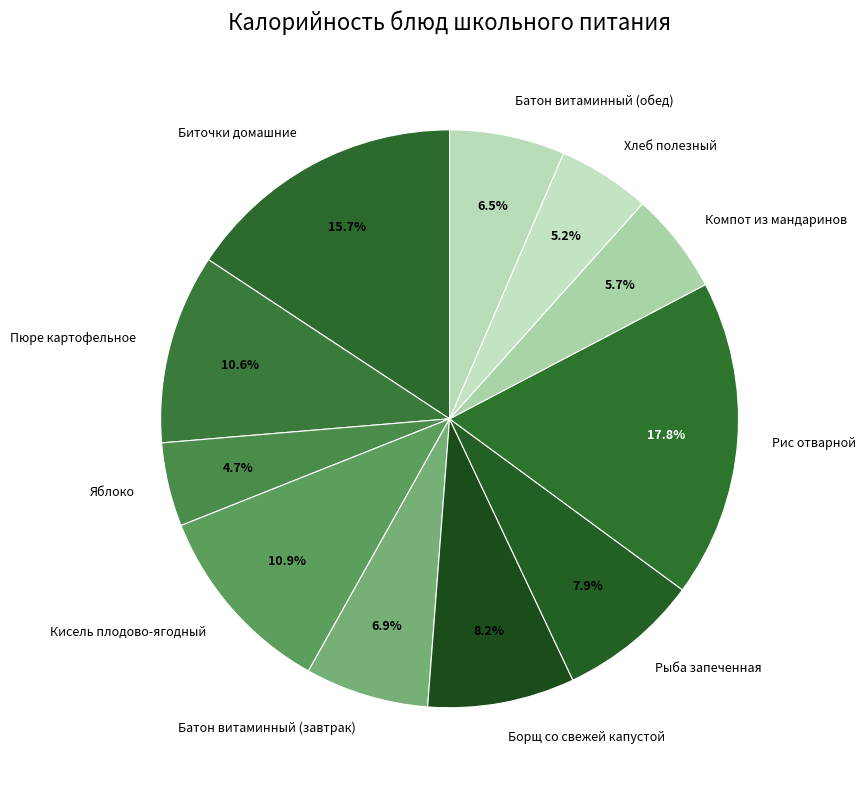

True or false: Компот из мандаринов accounts for 1% of the total.

False